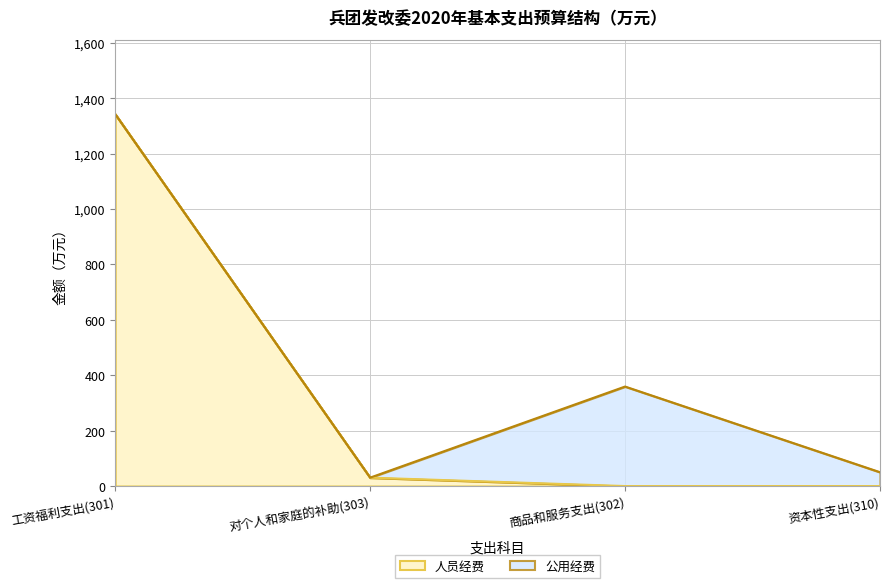

How many values in the 人员经费 series are below 30?

2